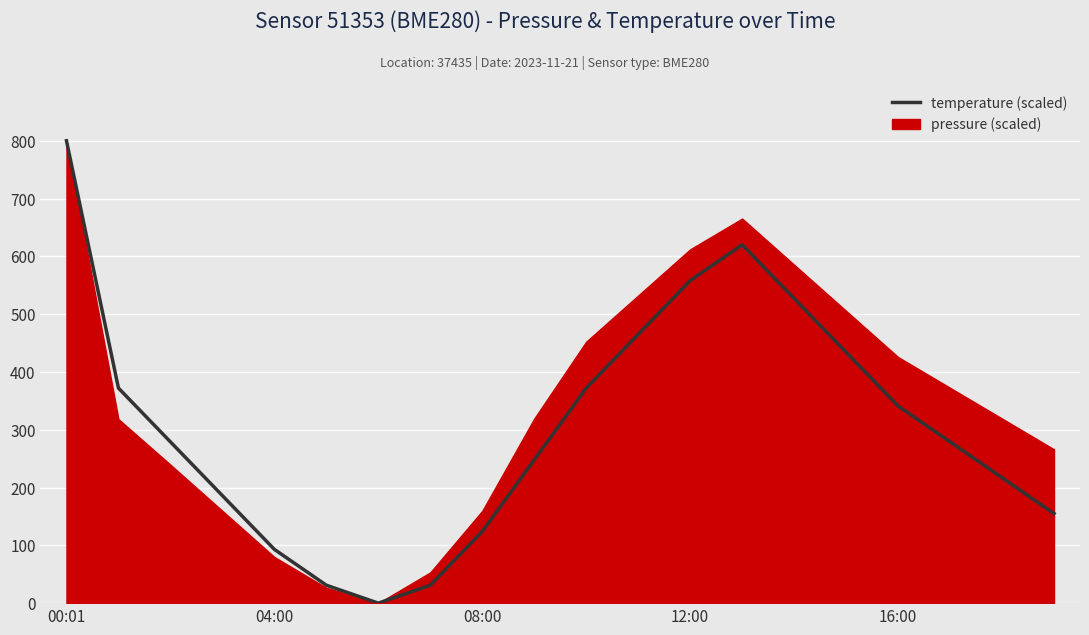

Which label corresponds to the smallest value in the chart?

6